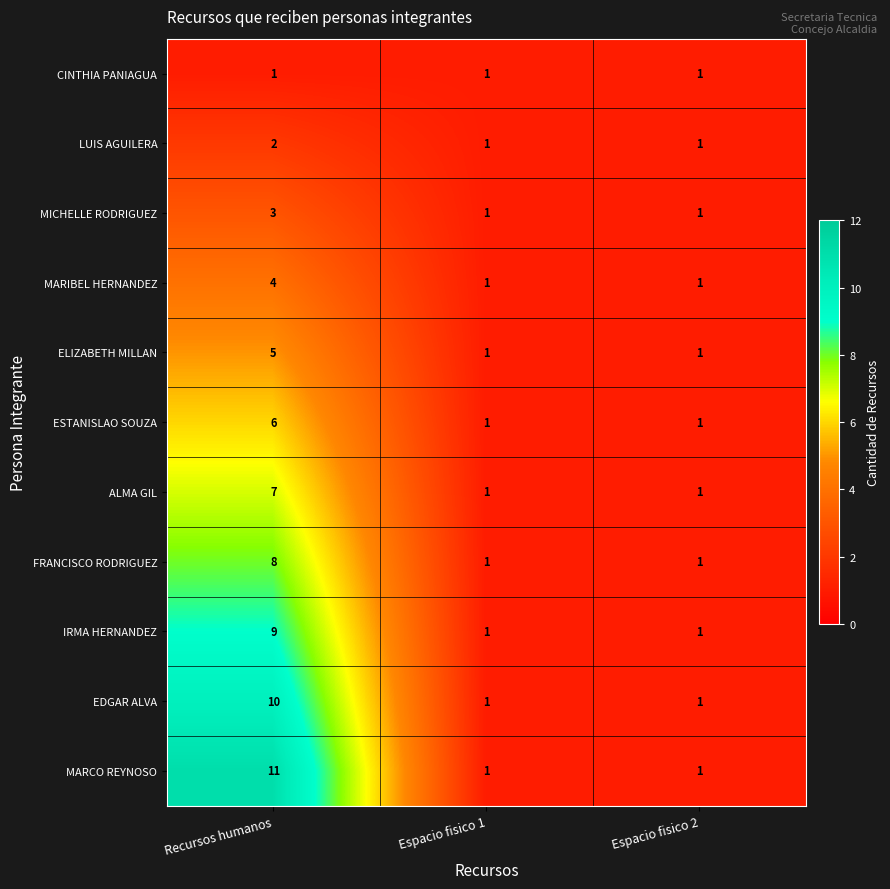

Which category has the highest value across all series?

Recursos humanos